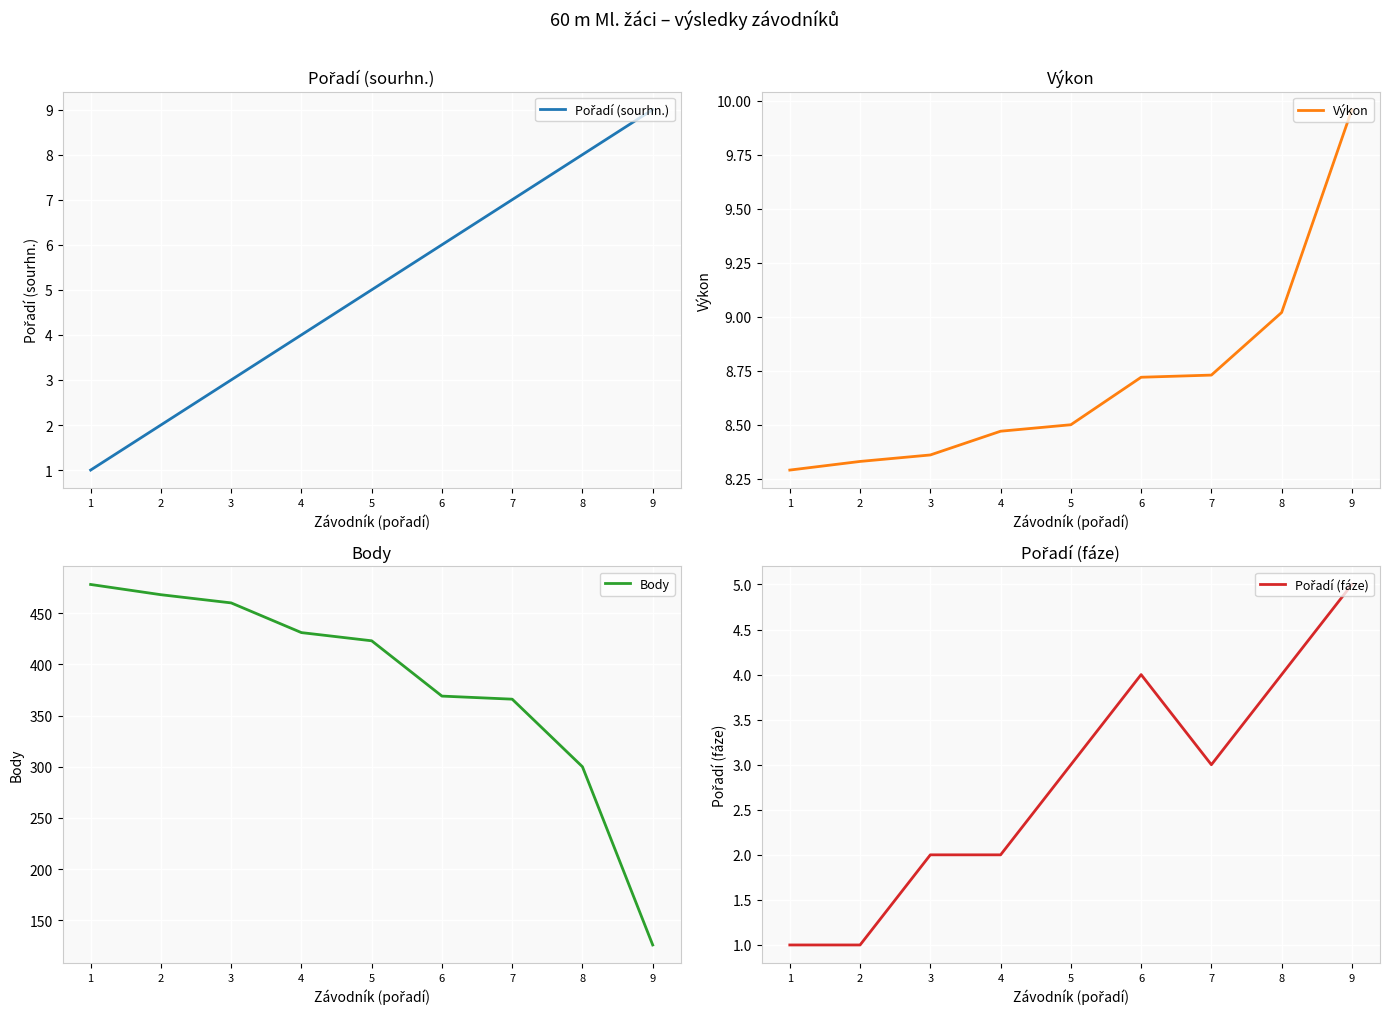

Which has a higher value, 5 or 7?

7